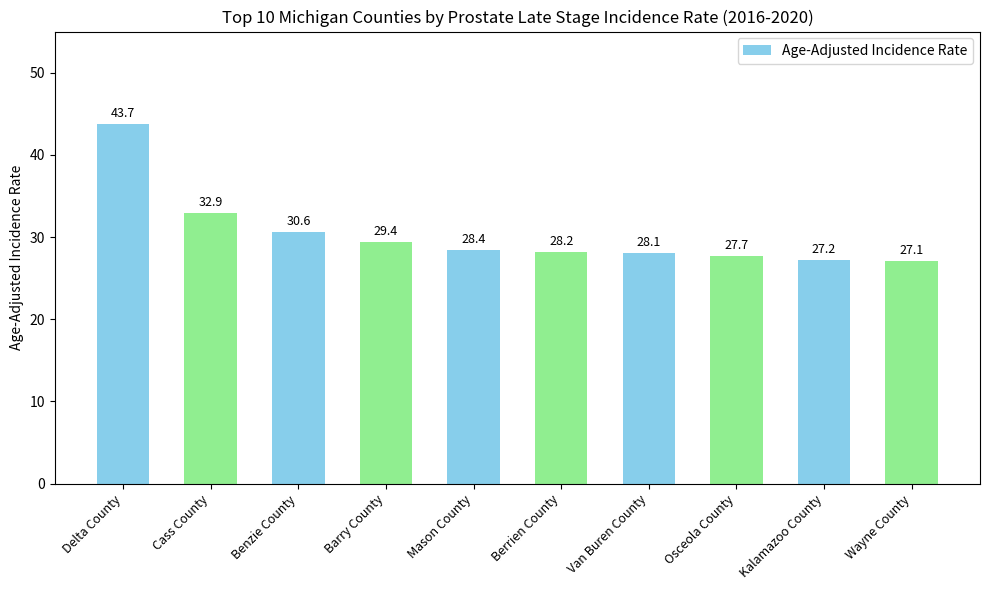

What is the label of the 3rd bar from the left?

Benzie County